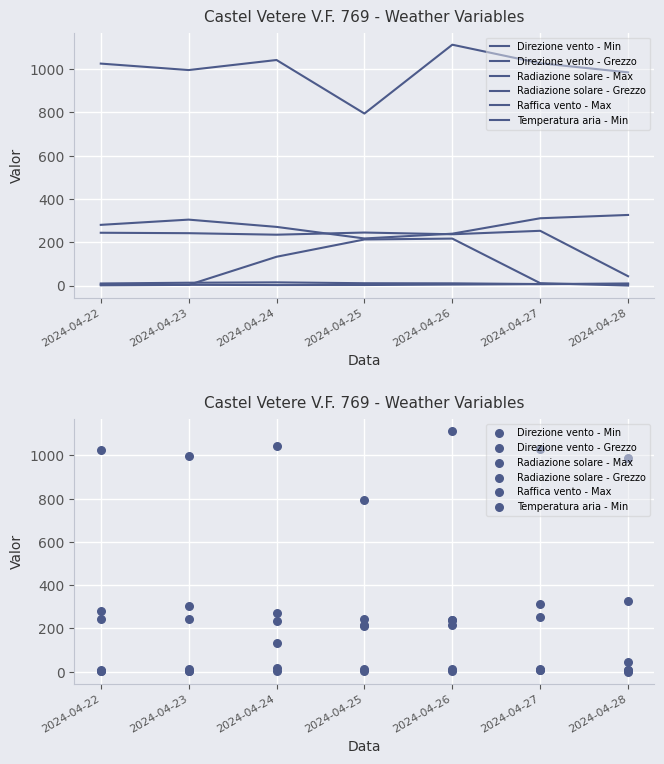

What are all the series names shown in the legend?

Direzione vento - Min, Direzione vento - Grezzo, Radiazione solare - Max, Radiazione solare - Grezzo, Raffica vento - Max, Temperatura aria - Min